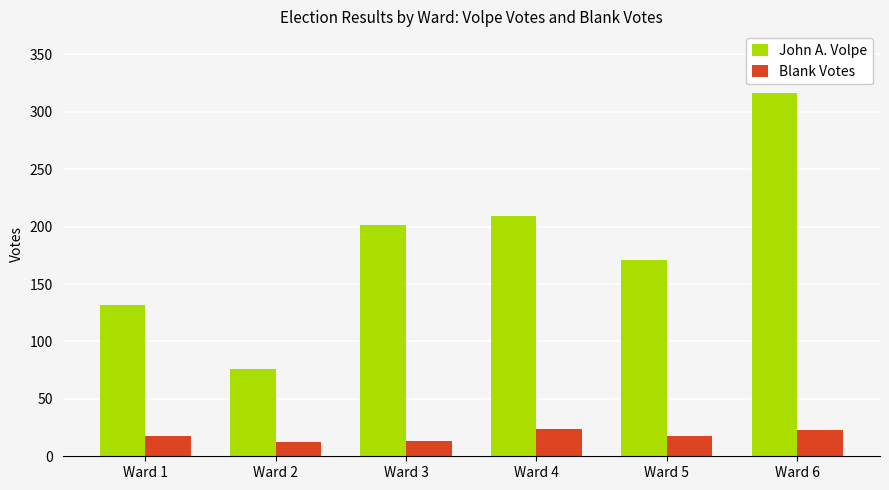

What is the lowest value of the John A. Volpe series?

76